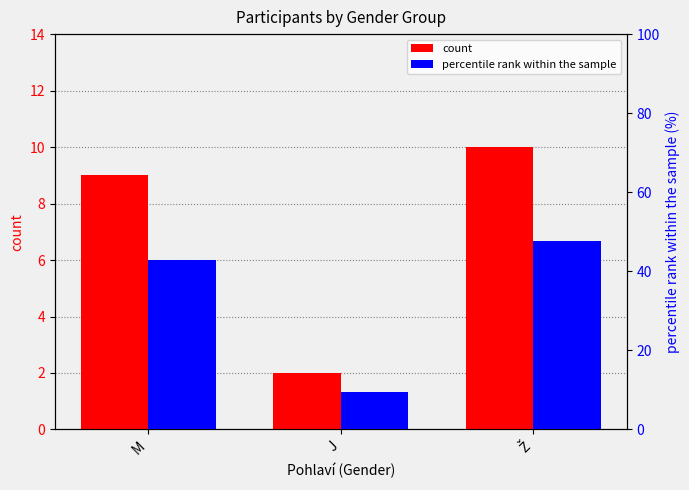

How many bars are there in each group?

2